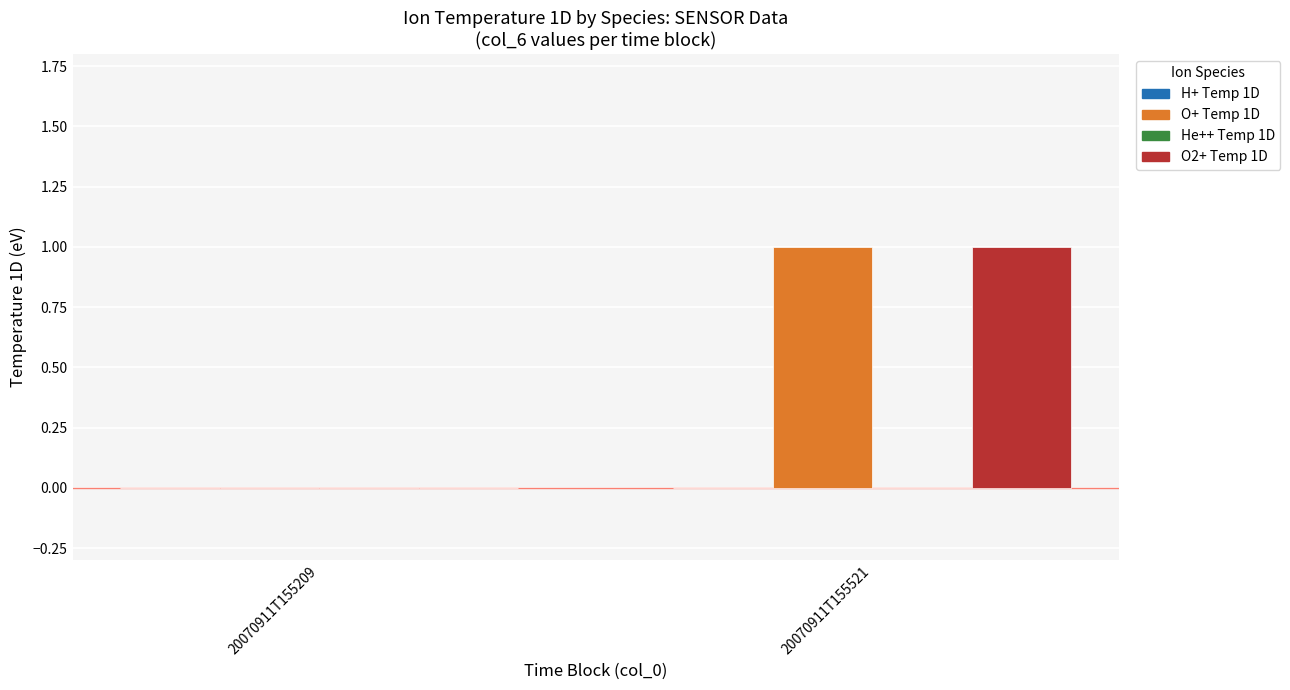

At which label does O+ Temp 1D reach its peak?

20070911T155521